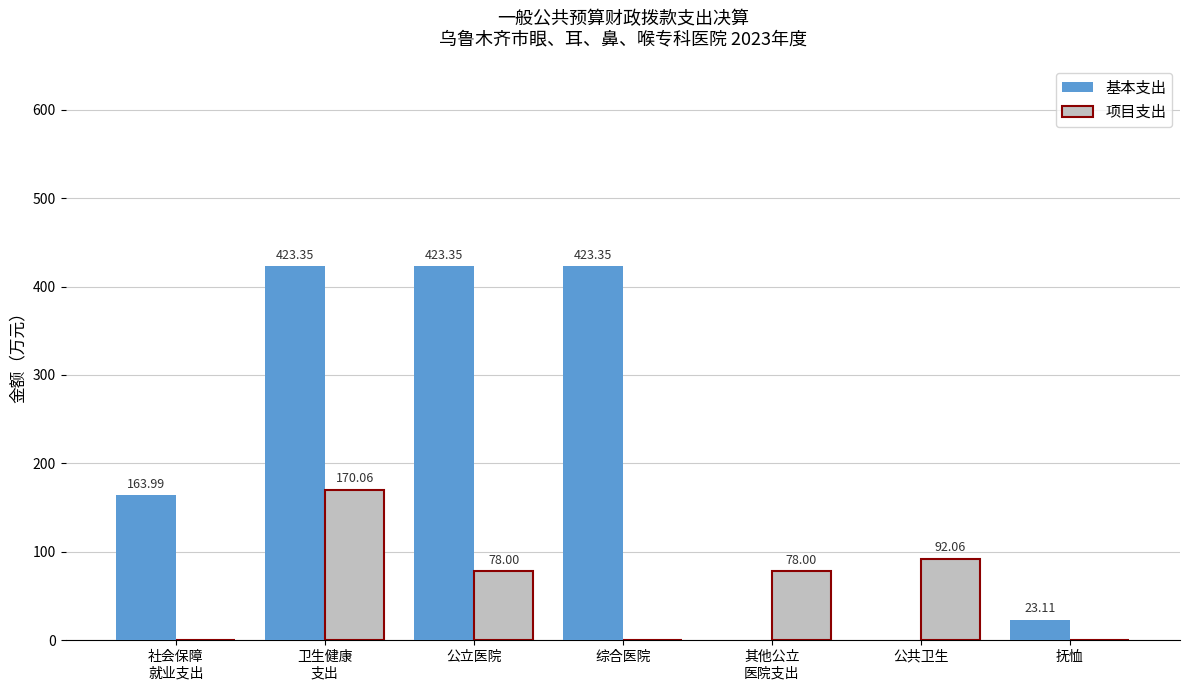

What value does the 项目支出 series have at 公立医院?

78.0